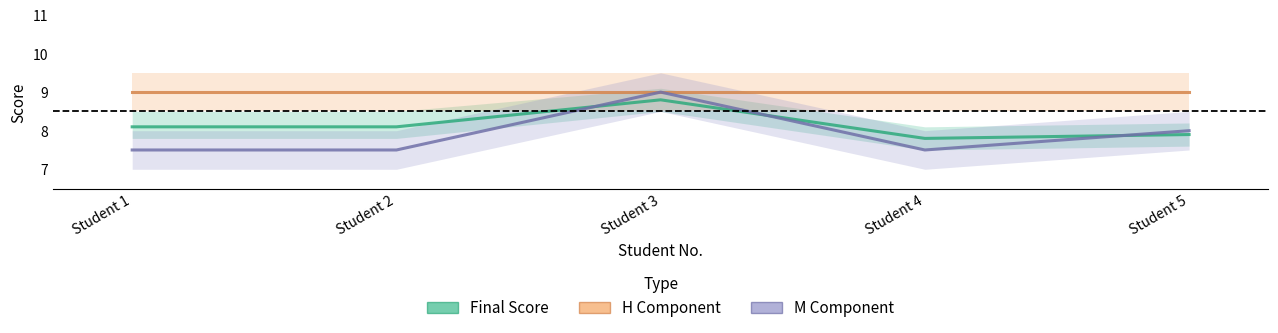

Between Student 2 and Student 5, which series saw the biggest shift?

M (Component)